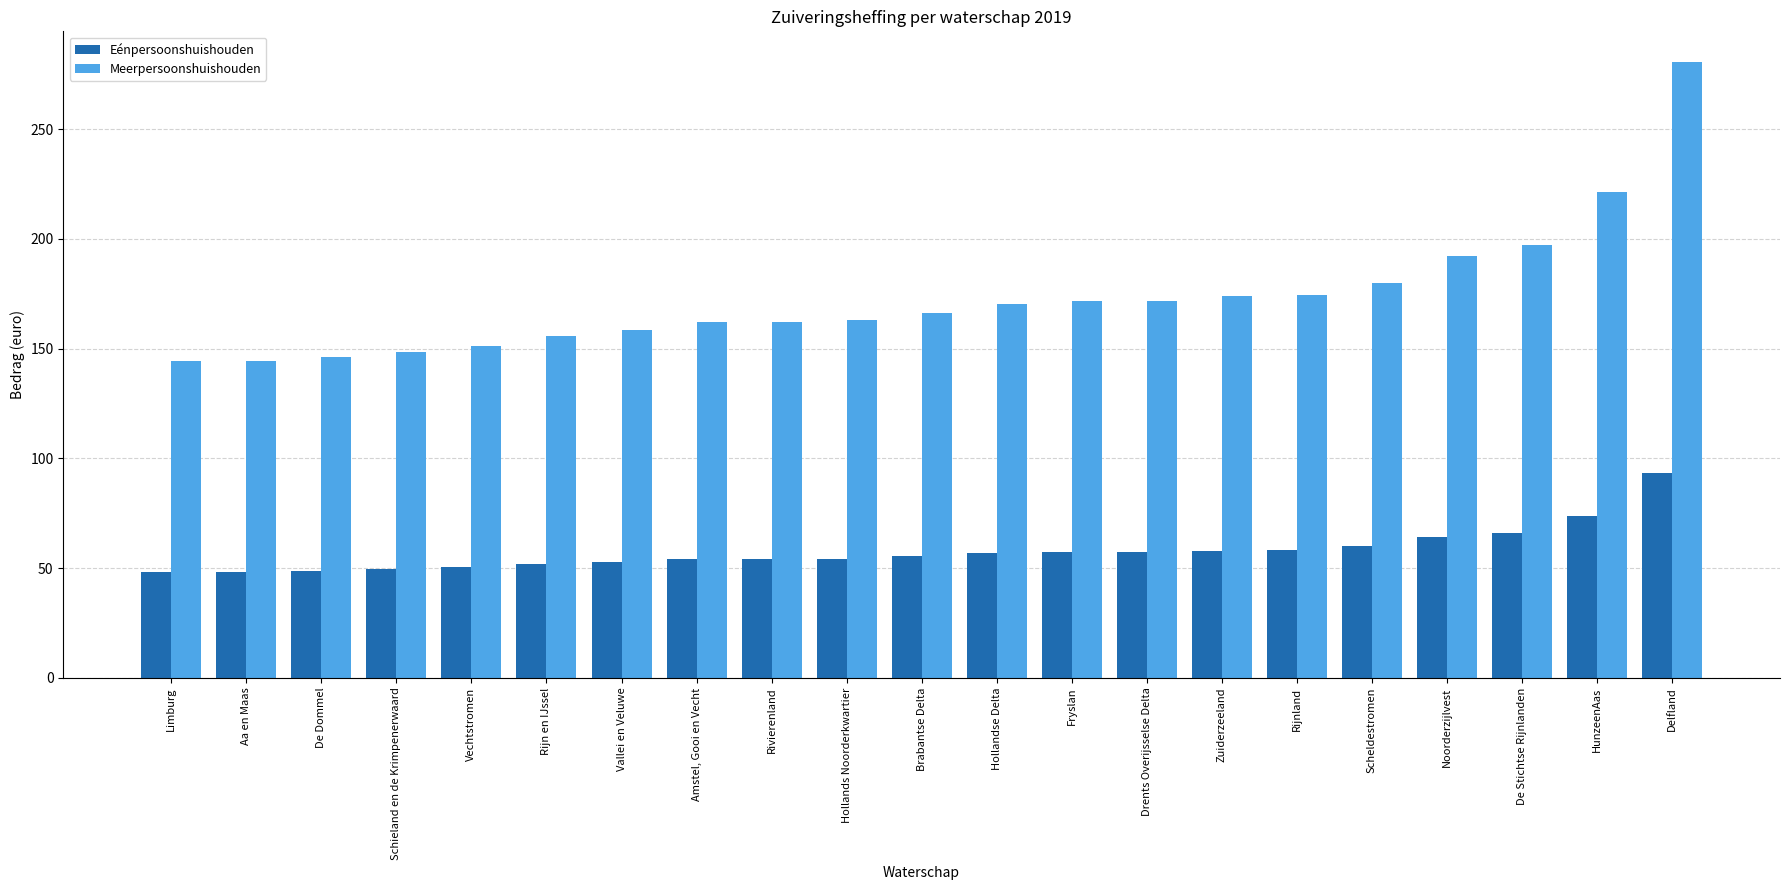

What is the maximum value for Meerpersoonshuishouden?

280.5